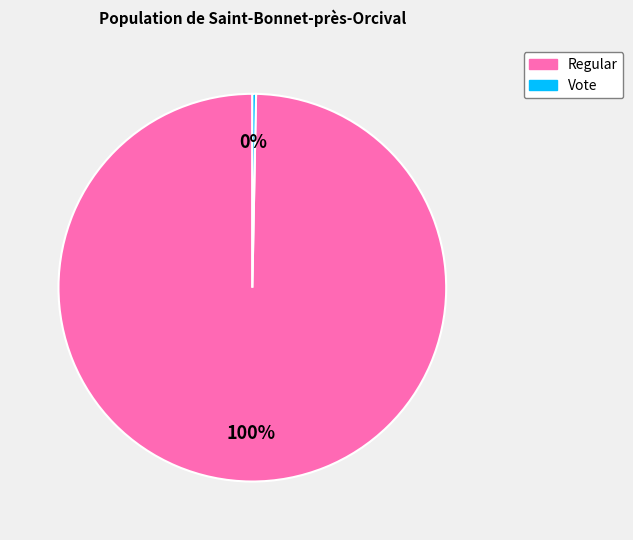

Count the number of slices in the pie.

2